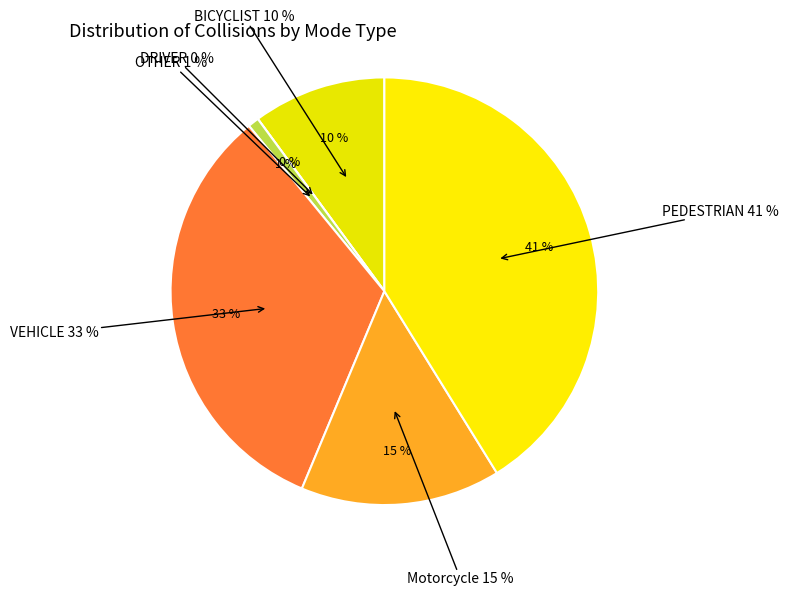

Which slice is the largest?

PEDESTRIAN